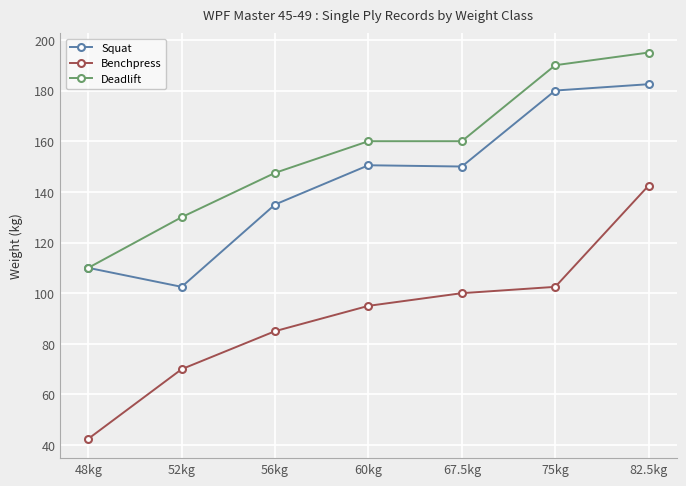

Which series changed the most between 48kg and 67.5kg?

Benchpress